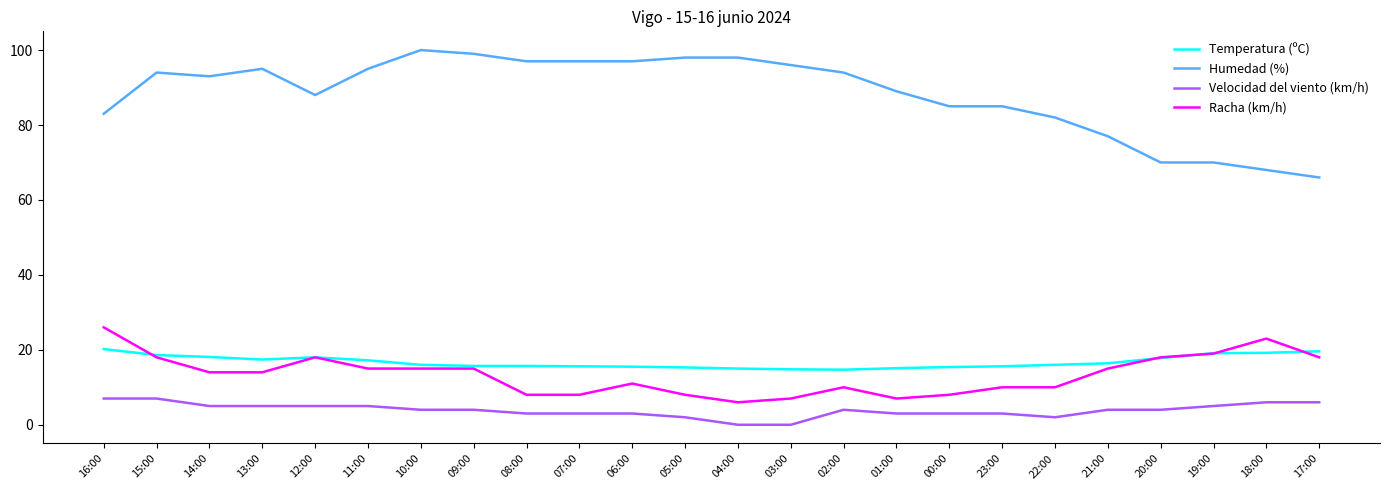

What is the greatest value displayed?

100.0